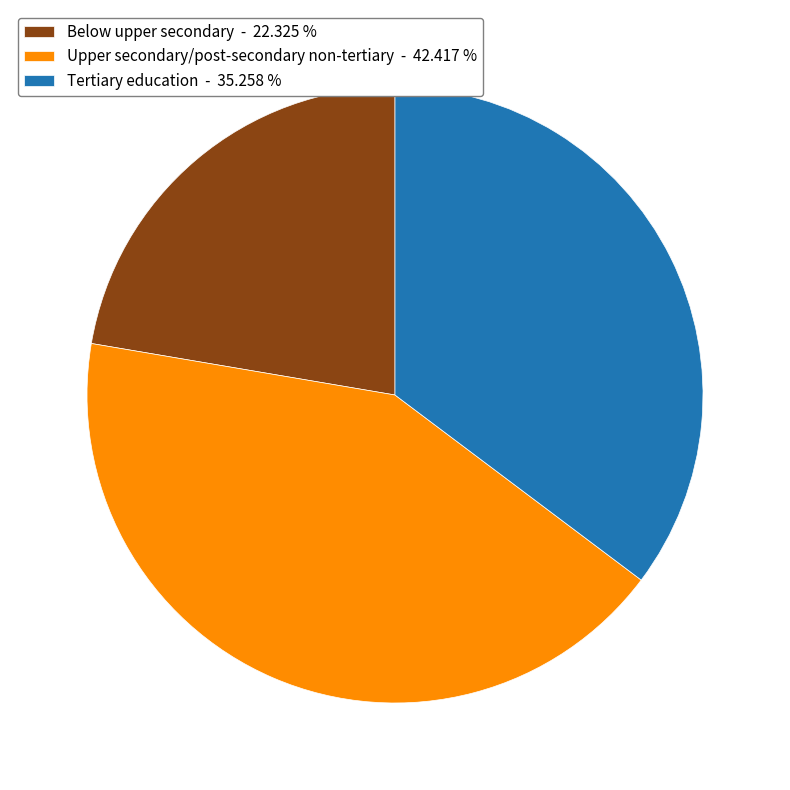

Count the number of slices in the pie.

3